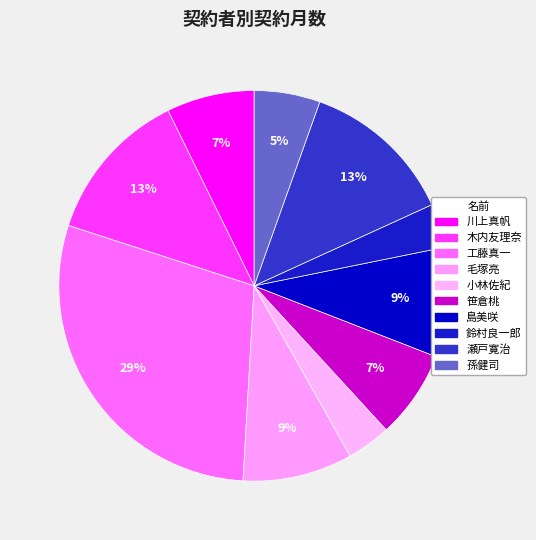

Is it true that 木内友理奈 is 13% of the pie?

True